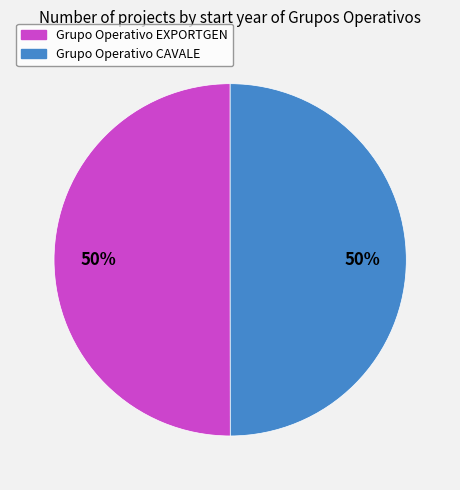

To the nearest percent, what is the average slice percentage?

50%